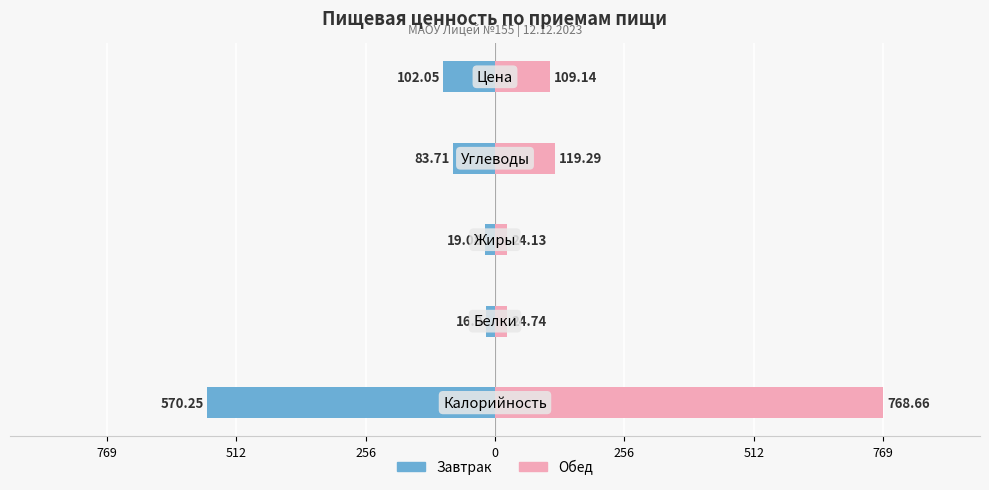

What is the difference between the maximum and minimum values in the Обед series?

744.5